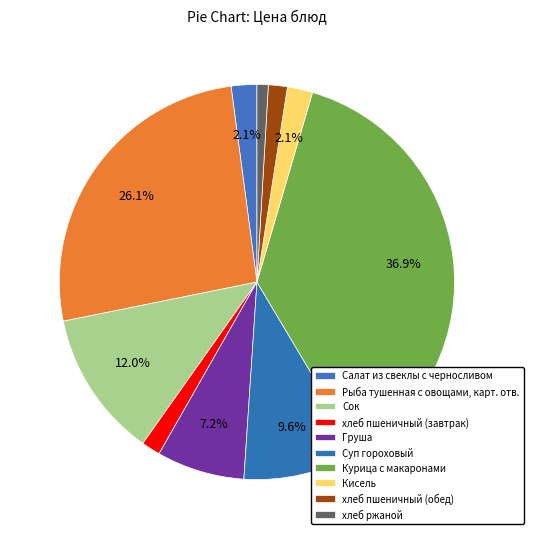

Which category has the biggest portion of the pie?

Курица с макаронами